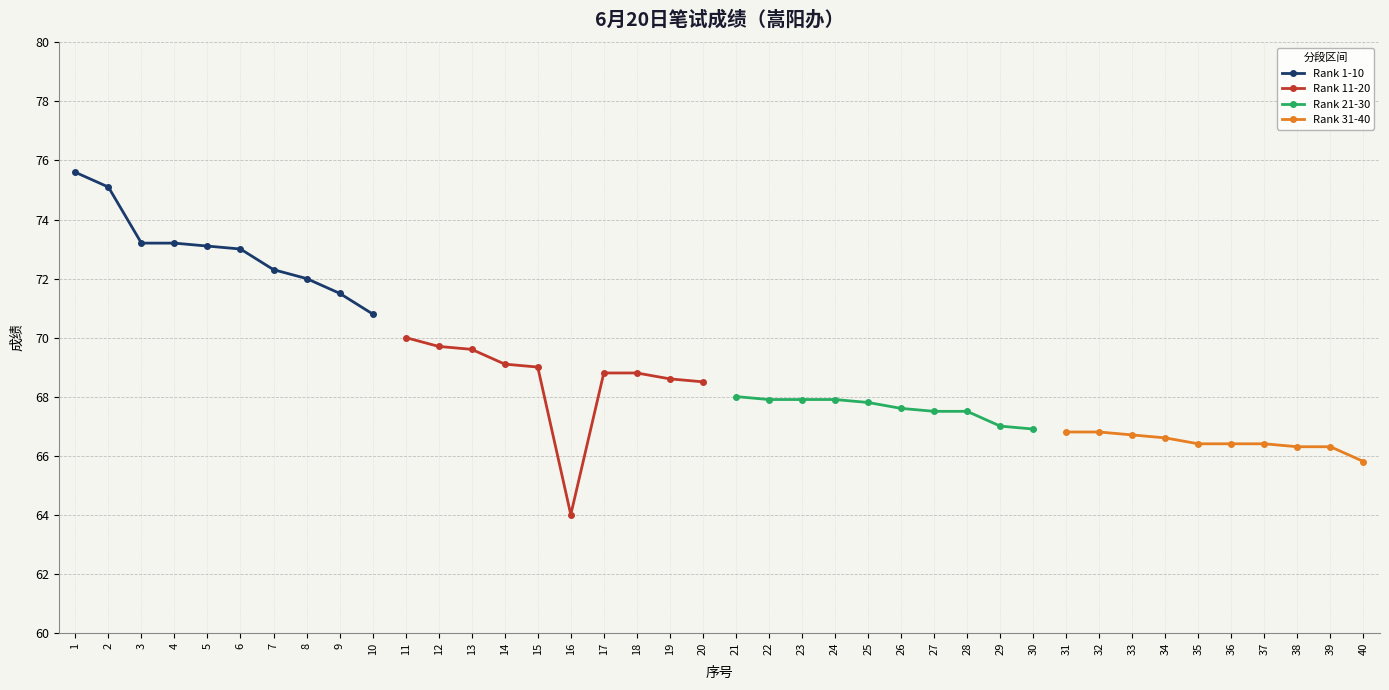

How many data points in Rank 31-40 are above 66?

9